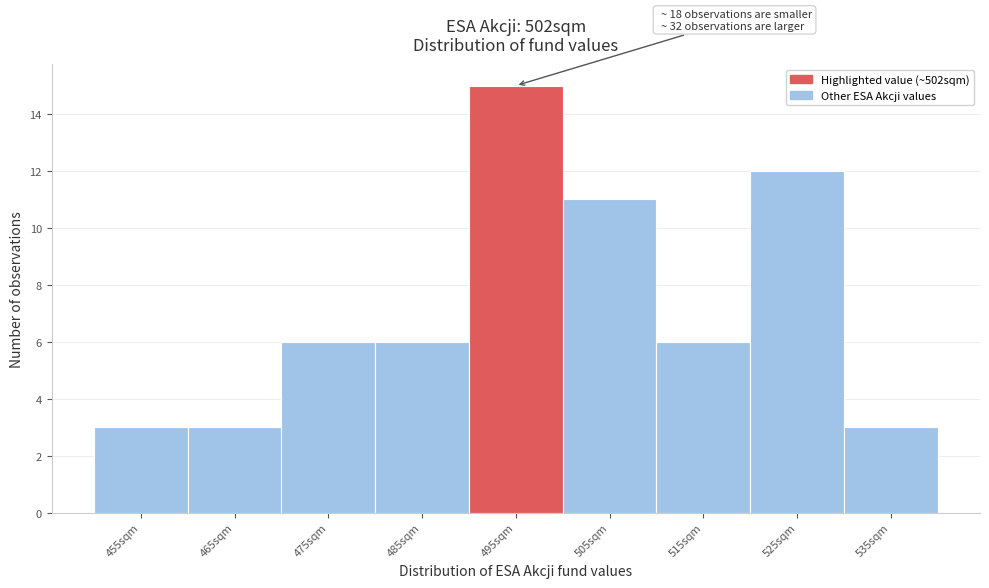

Reading left to right, list all the values displayed in this chart.

3	3	6	6	15	11	6	12	3